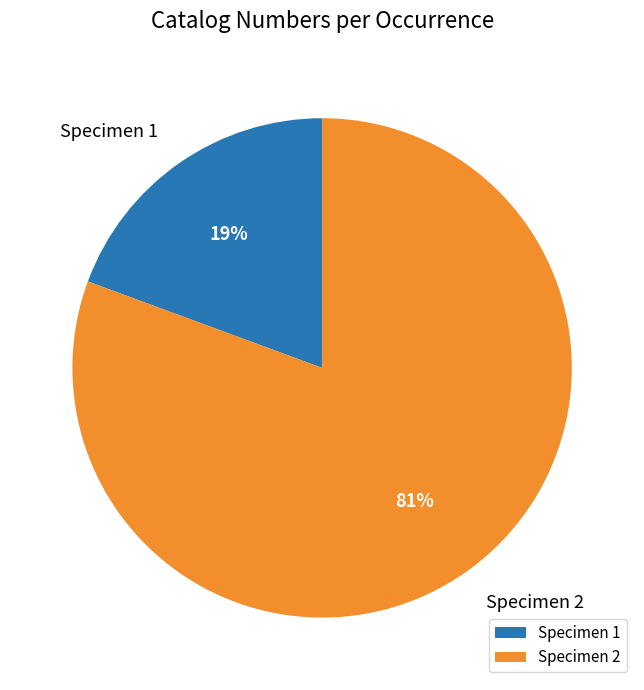

Does any single category account for the majority?

Yes